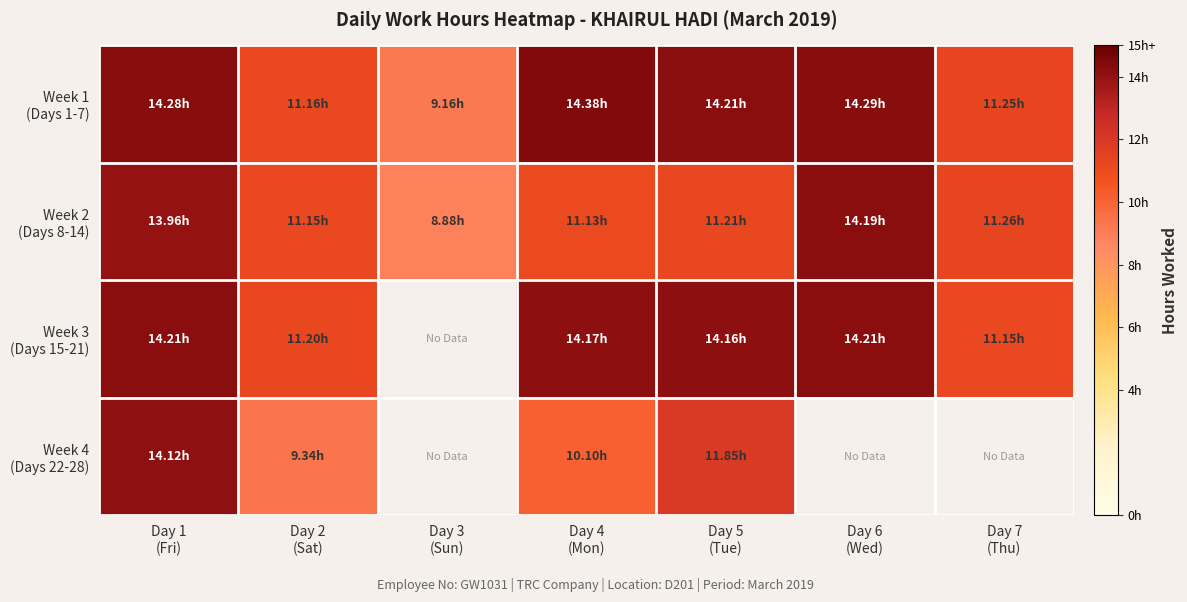

Where is Week 1 (Days 1-7) nearest to the value 11?

Day 2 (Sat)